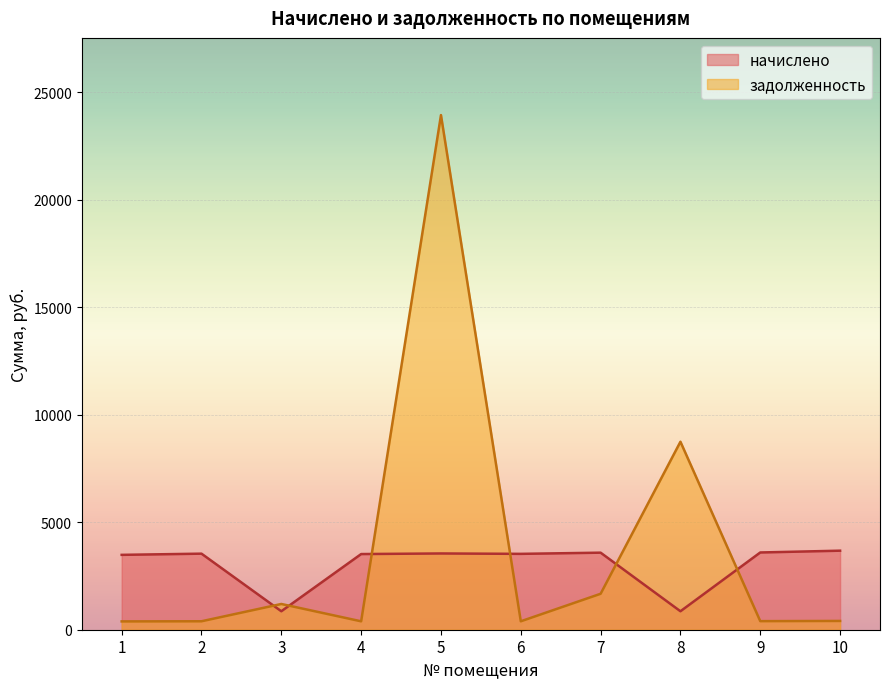

The value of начислено at 8 is 296.4. True or false?

False